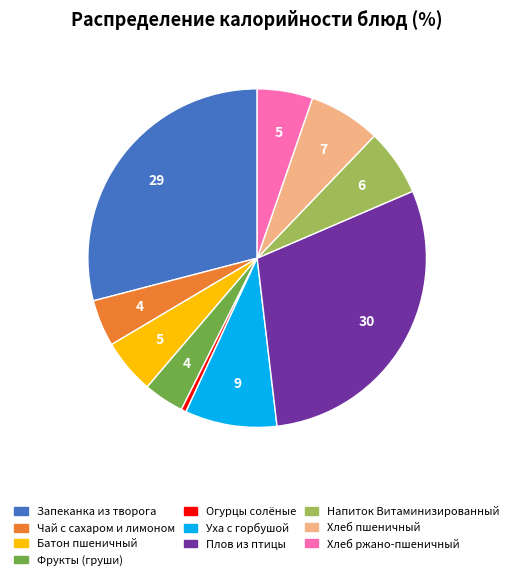

The Батон пшеничный slice represents 1% of the pie. True or false?

False